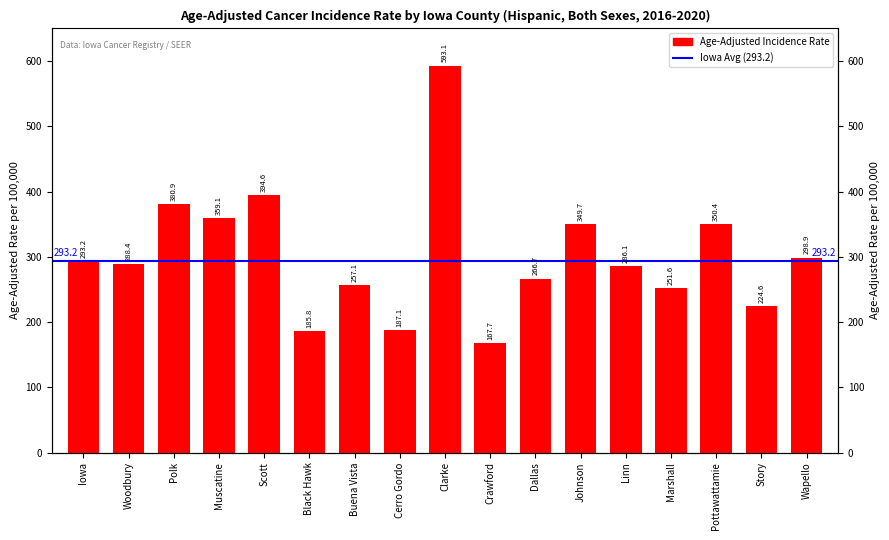

What is the label of the 13th bar from the right?

Scott